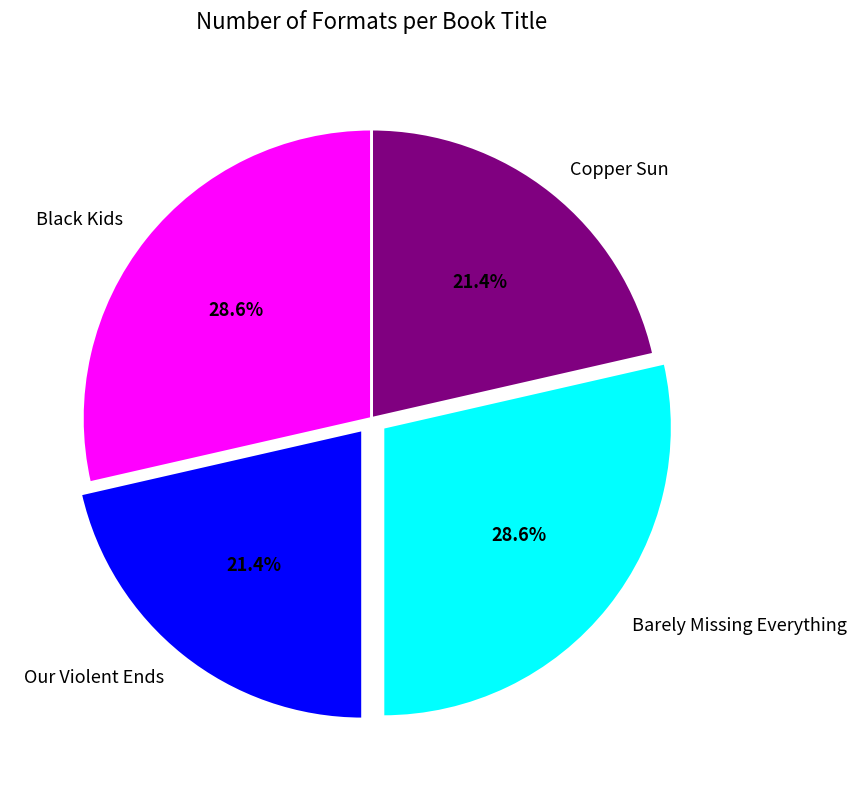

What portion of the pie excludes Our Violent Ends?

78.6%